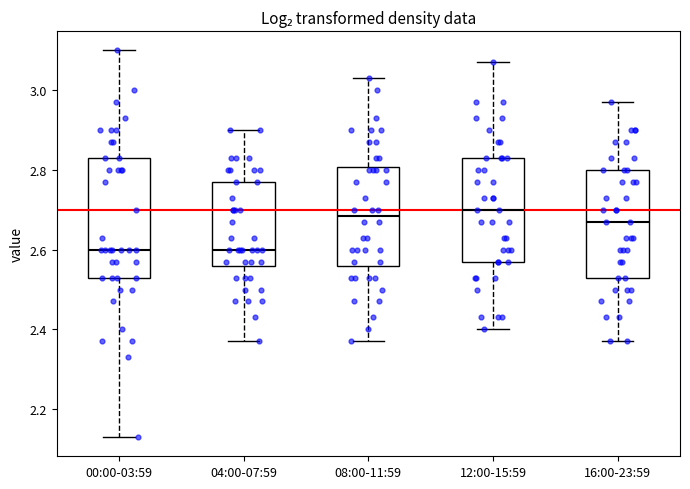

Where does the upper whisker of the box for 04:00-07:59 end on the y-axis? The values are not printed on the chart, so give them approximately, as read against the axis.

2.90